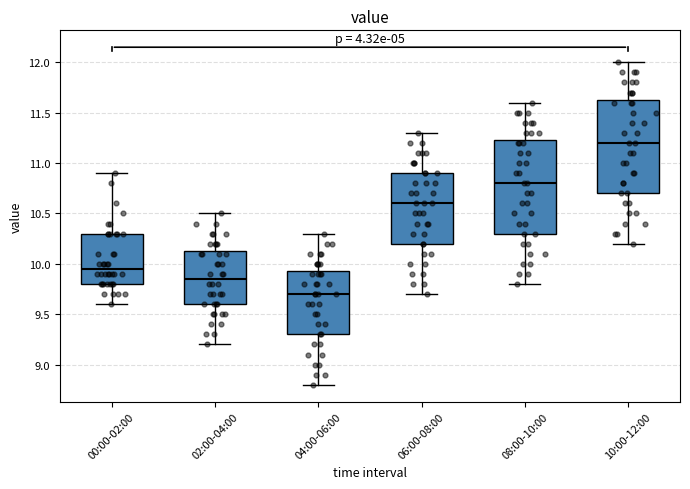

Reading left to right, transcribe this box plot: for each box, give where its median line is, the range the box spans, and where its two whiskers end, as read against the y-axis. The values are not printed on the chart, so give them approximately, as read against the axis.

00:00-02:00: median 9.95, box 9.80 to 10.30, whiskers 9.60 to 10.90
02:00-04:00: median 9.85, box 9.60 to 10.15, whiskers 9.20 to 10.50
04:00-06:00: median 9.70, box 9.30 to 9.95, whiskers 8.80 to 10.30
06:00-08:00: median 10.60, box 10.20 to 10.90, whiskers 9.70 to 11.30
08:00-10:00: median 10.80, box 10.30 to 11.25, whiskers 9.80 to 11.60
10:00-12:00: median 11.20, box 10.70 to 11.65, whiskers 10.20 to 12.00